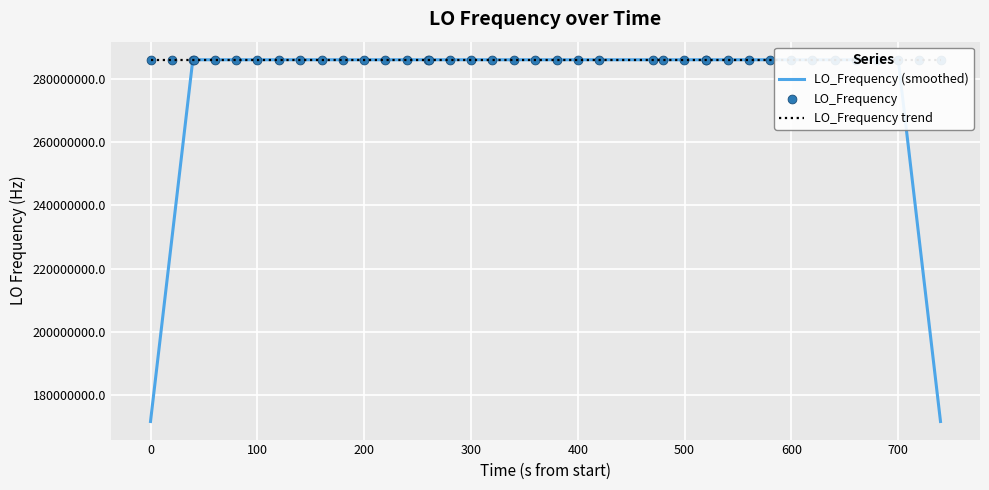

Is the value of LO_Frequency trend at 37 greater than the value of LO_Frequency (smoothed) at 18?

Yes